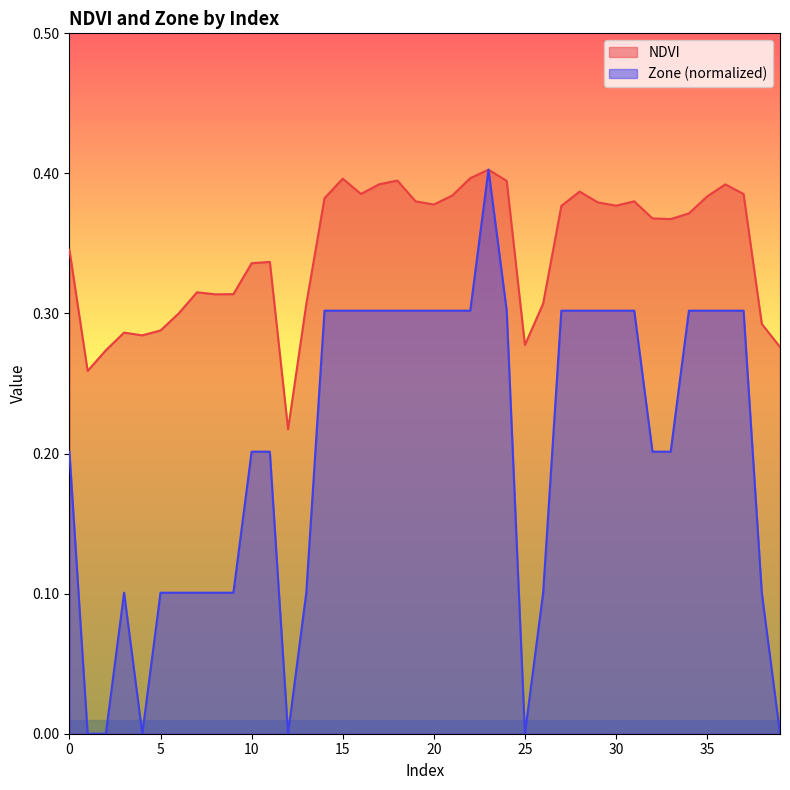

List the labels in order of Zone value, largest first.

23, 14, 15, 16, 17, 18, 19, 20, 21, 22, 24, 27, 28, 29, 30, 31, 34, 35, 36, 37, 0, 10, 11, 32, 33, 3, 5, 6, 7, 8, 9, 13, 26, 38, 1, 2, 4, 12, 25, 39